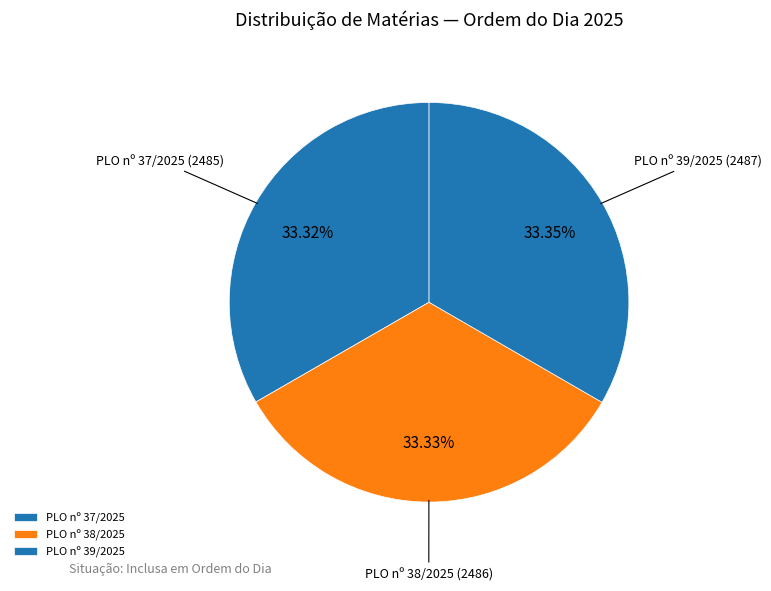

Combined, do PLO nº 39/2025 and PLO nº 37/2025 account for over 50%?

Yes